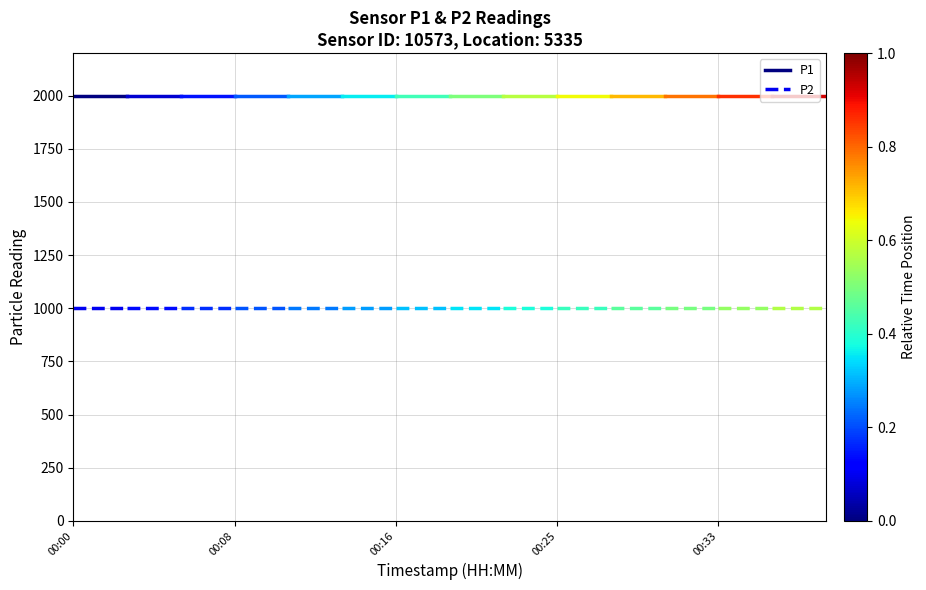

Which category has the lowest value in the P2 series?

00:00